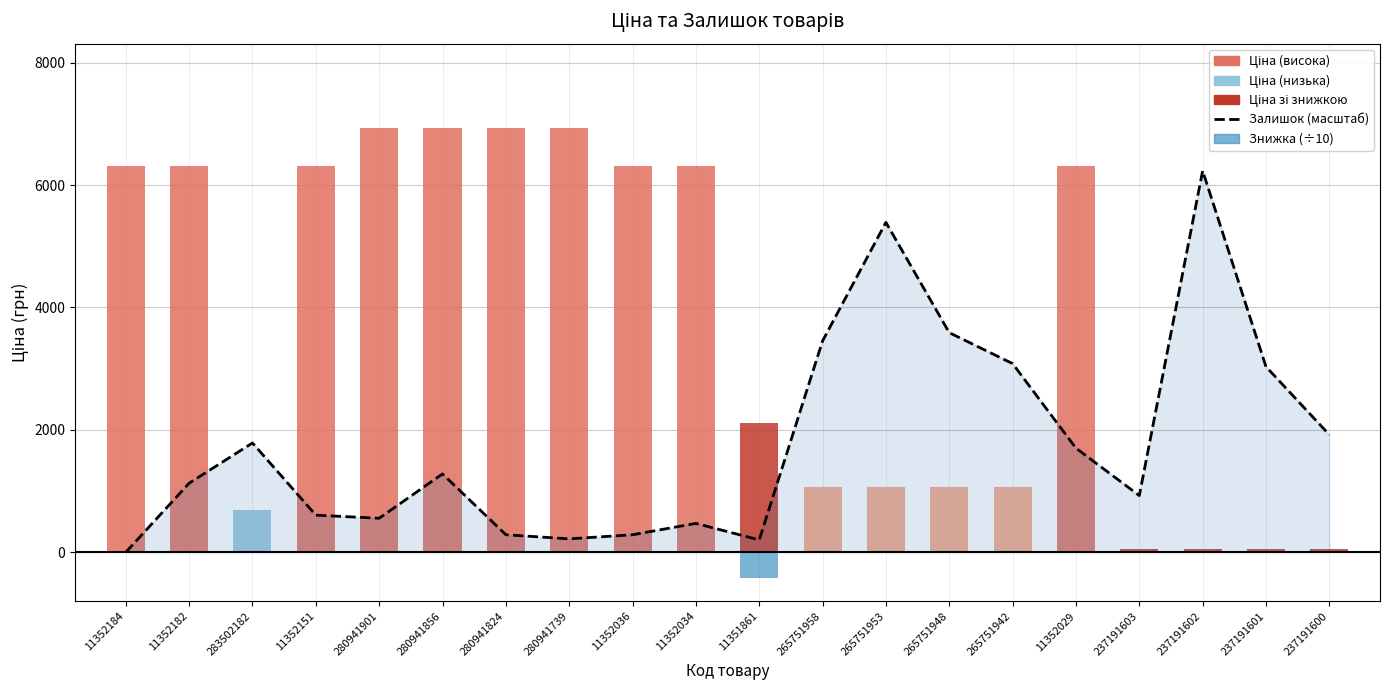

List the series in order of their overall mean, highest first.

Ціна, Залишок (масштаб до ціни), Знижка (÷10)